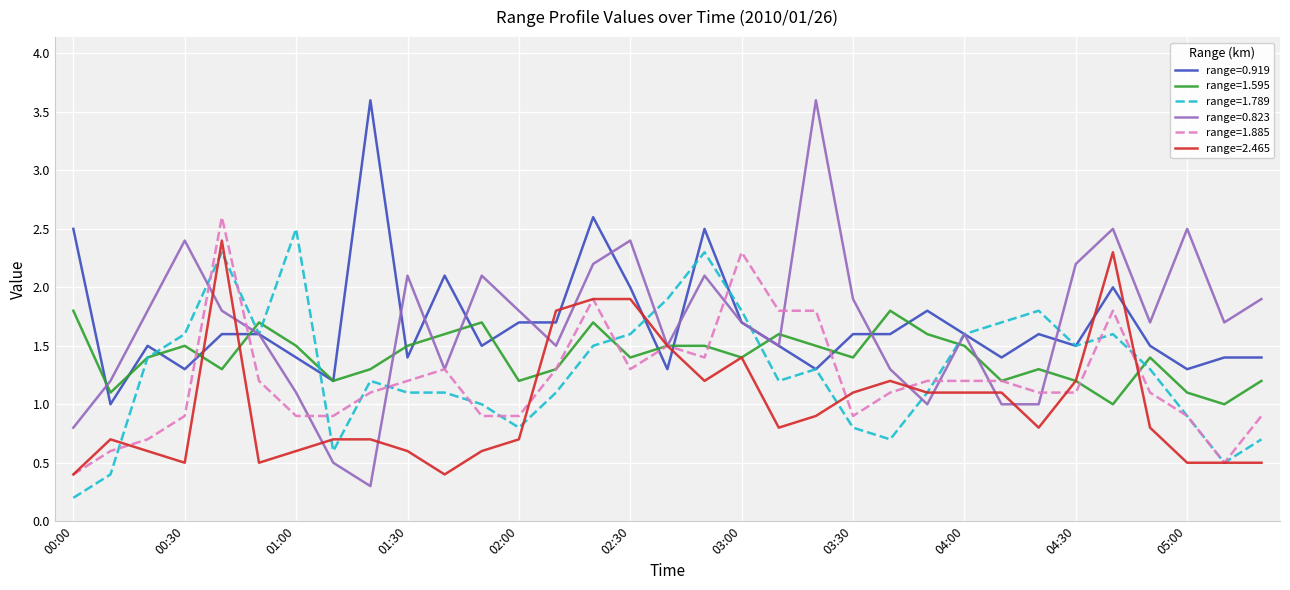

Which series has the widest spread of values?

range=0.823